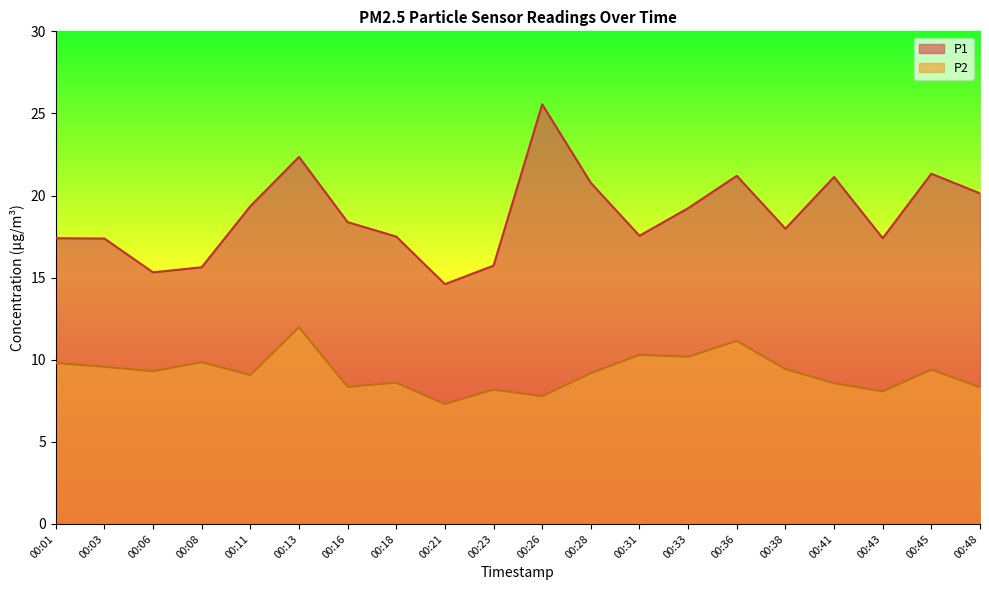

List the series in order of their peak value, highest first.

P1, P2